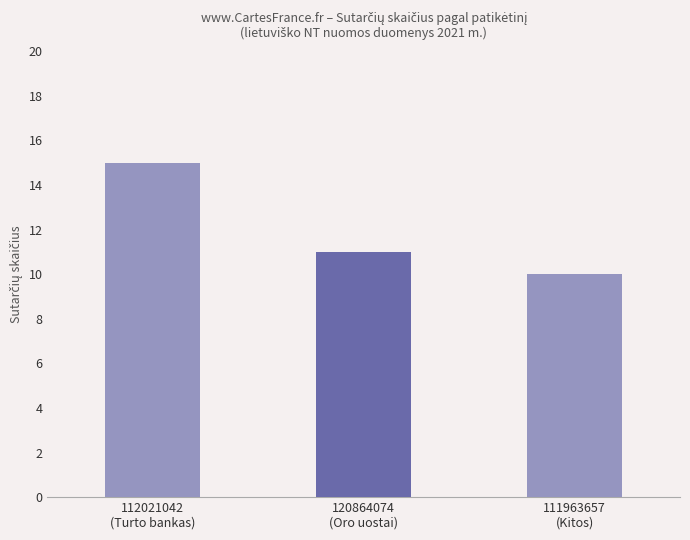

Reading right to left, list all the values displayed in this chart.

10	11	15